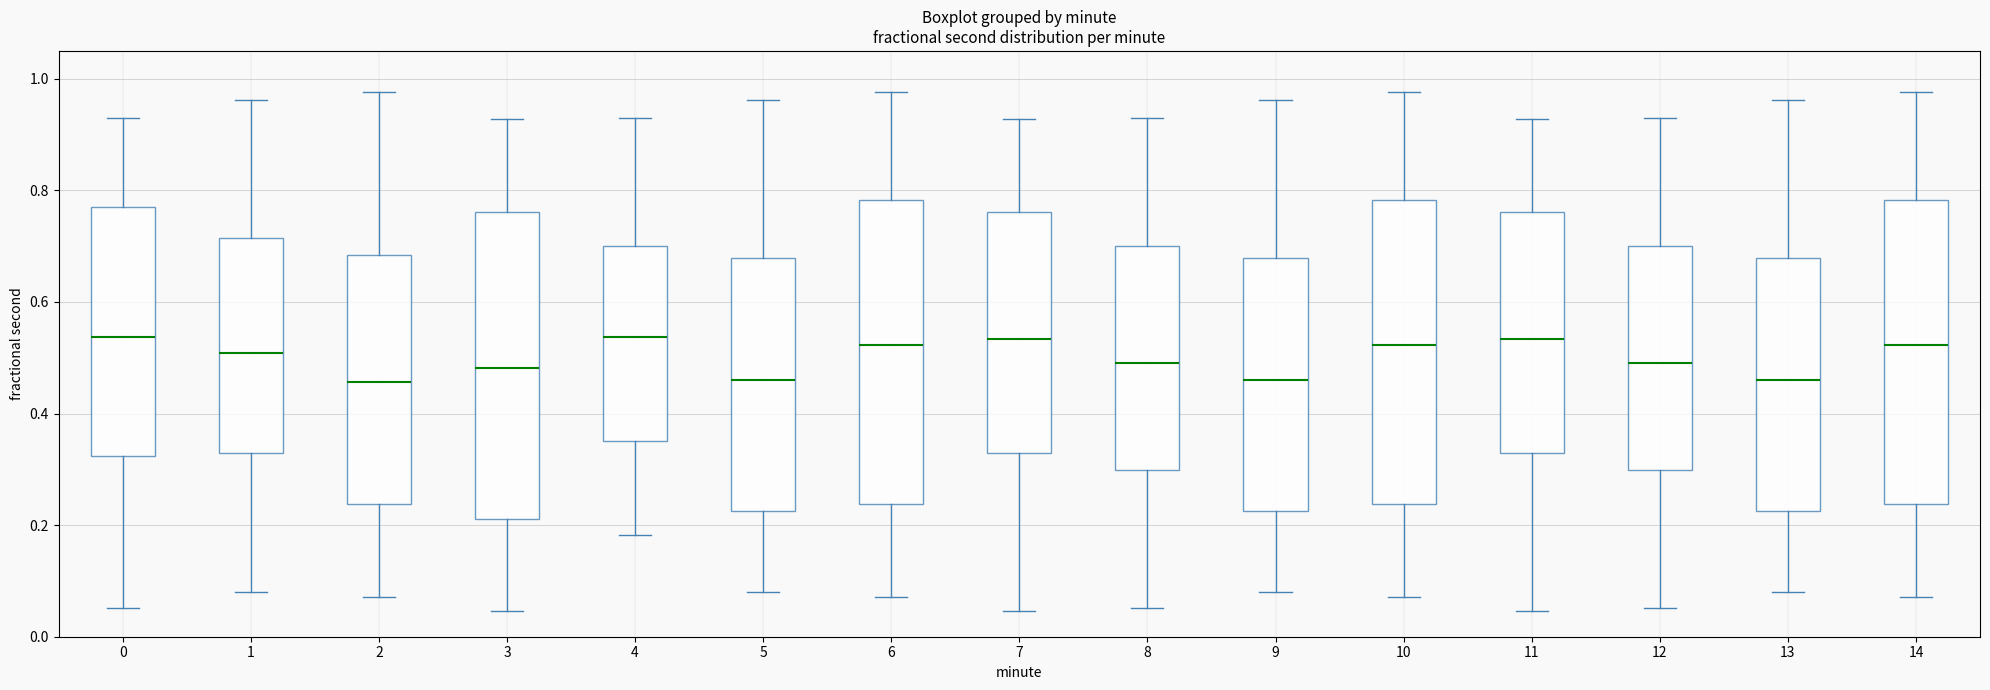

Where does the median line of the box at x = 11 sit on the y-axis? The values are not printed on the chart, so give them approximately, as read against the axis.

0.54